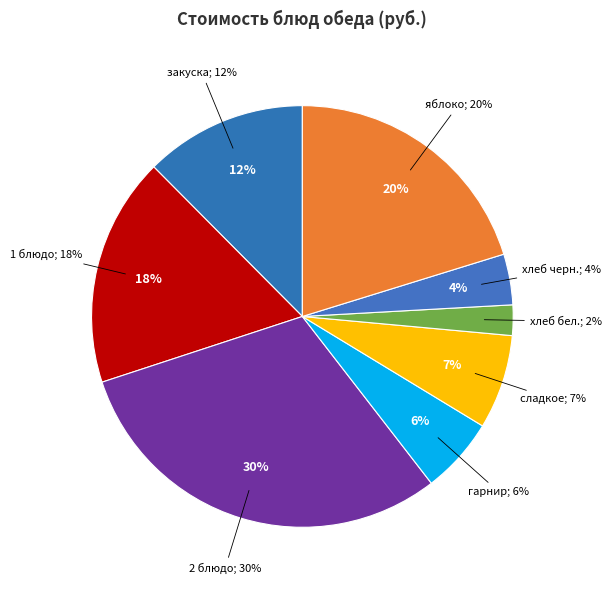

Which category has the smallest portion of the pie?

хлеб бел.